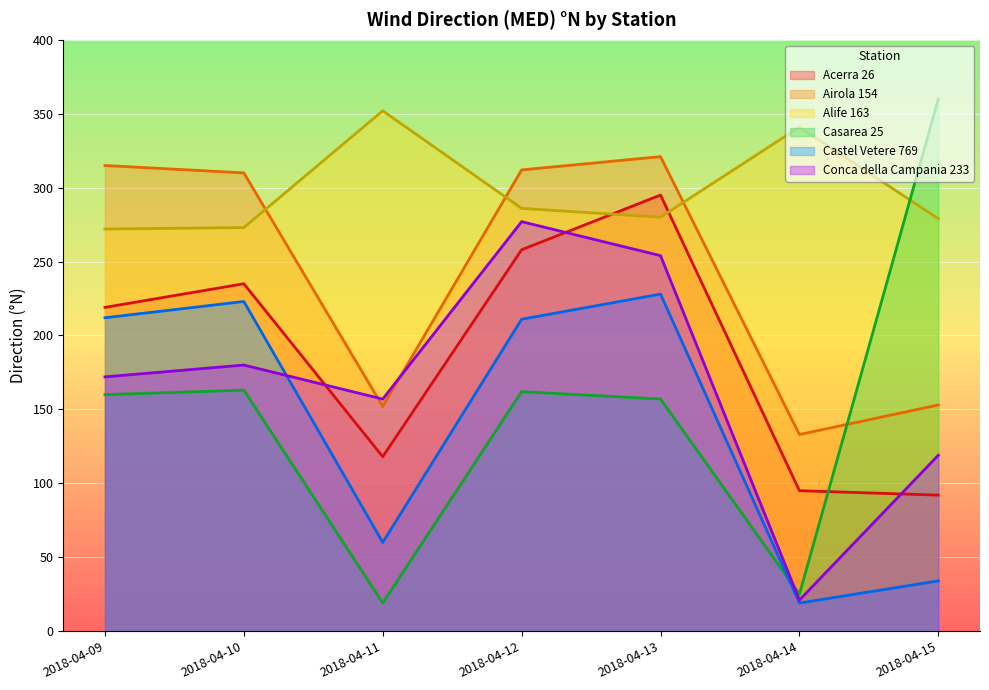

The Conca della Campania 233 series shows 157 at 2018-04-11. True or false?

True